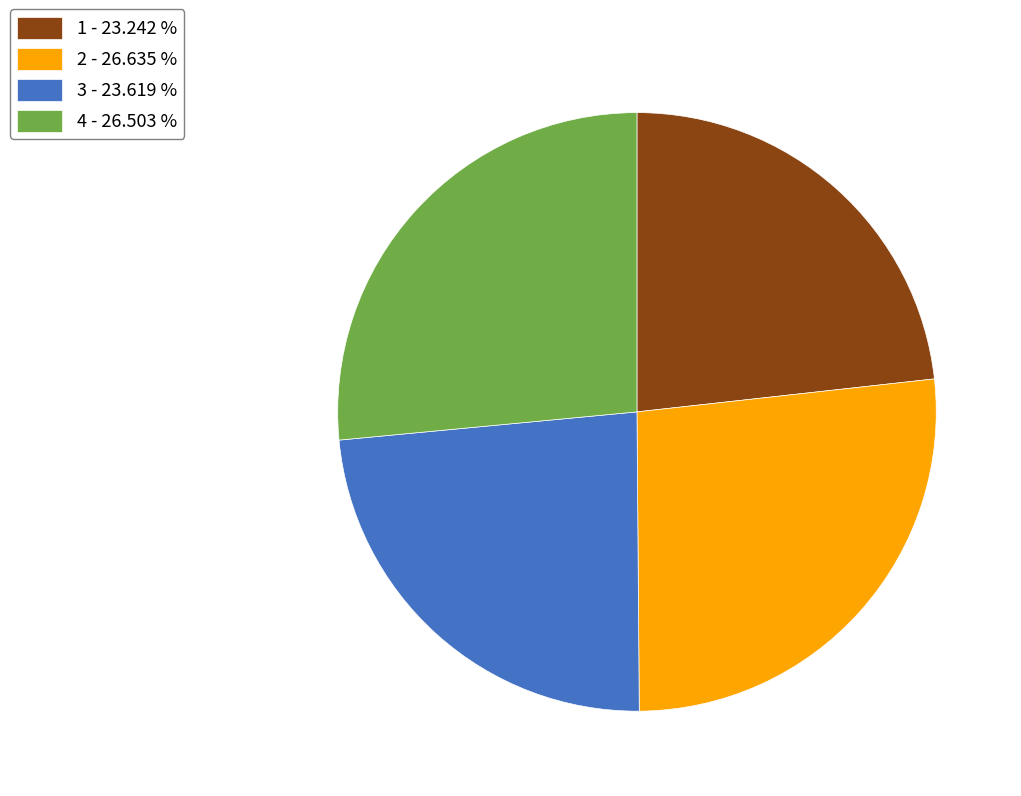

How many slices are in this pie chart?

4